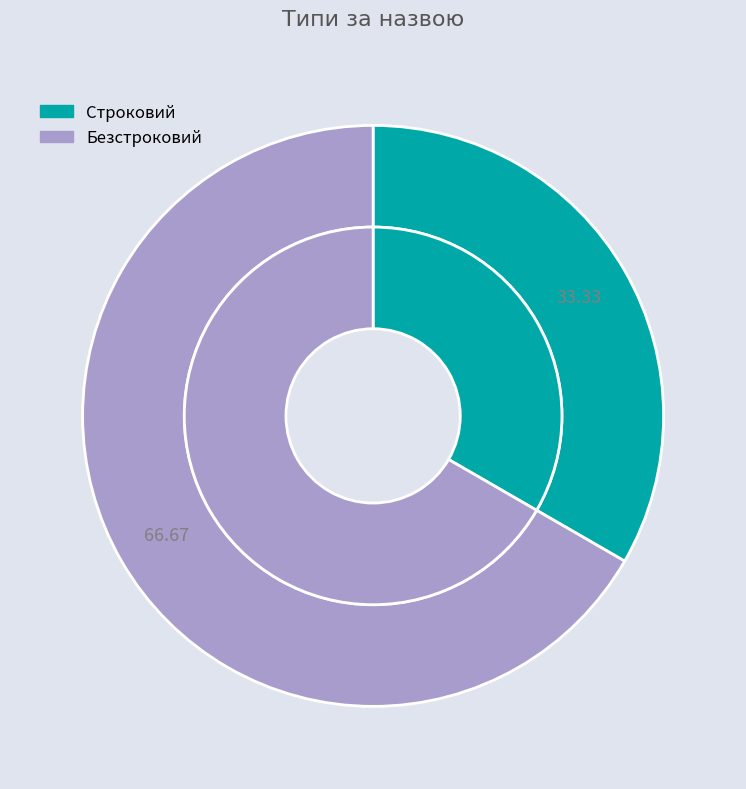

Approximately how many times larger is the value at Безстроковий compared to Строковий?

2.0